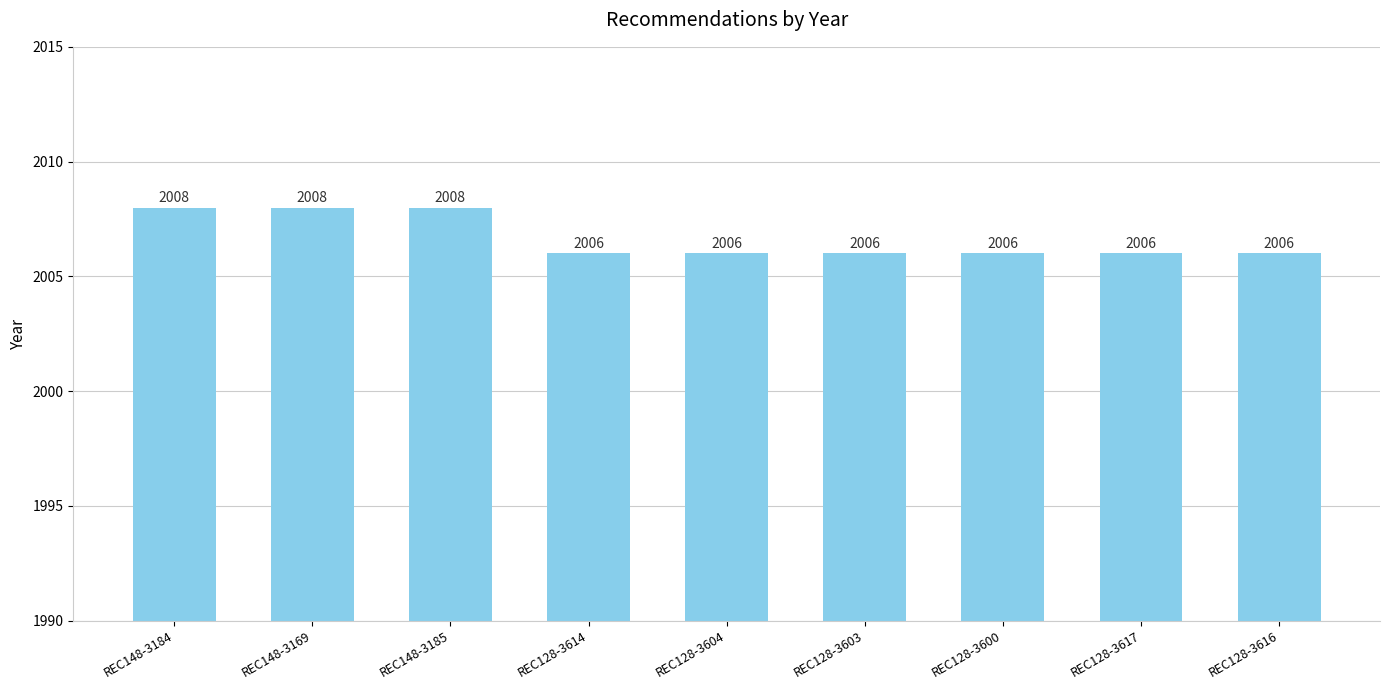

Reading left to right, transcribe all the data shown in this chart.

REC148-3184=2008	REC148-3169=2008	REC148-3185=2008	REC128-3614=2006	REC128-3604=2006	REC128-3603=2006	REC128-3600=2006	REC128-3617=2006	REC128-3616=2006